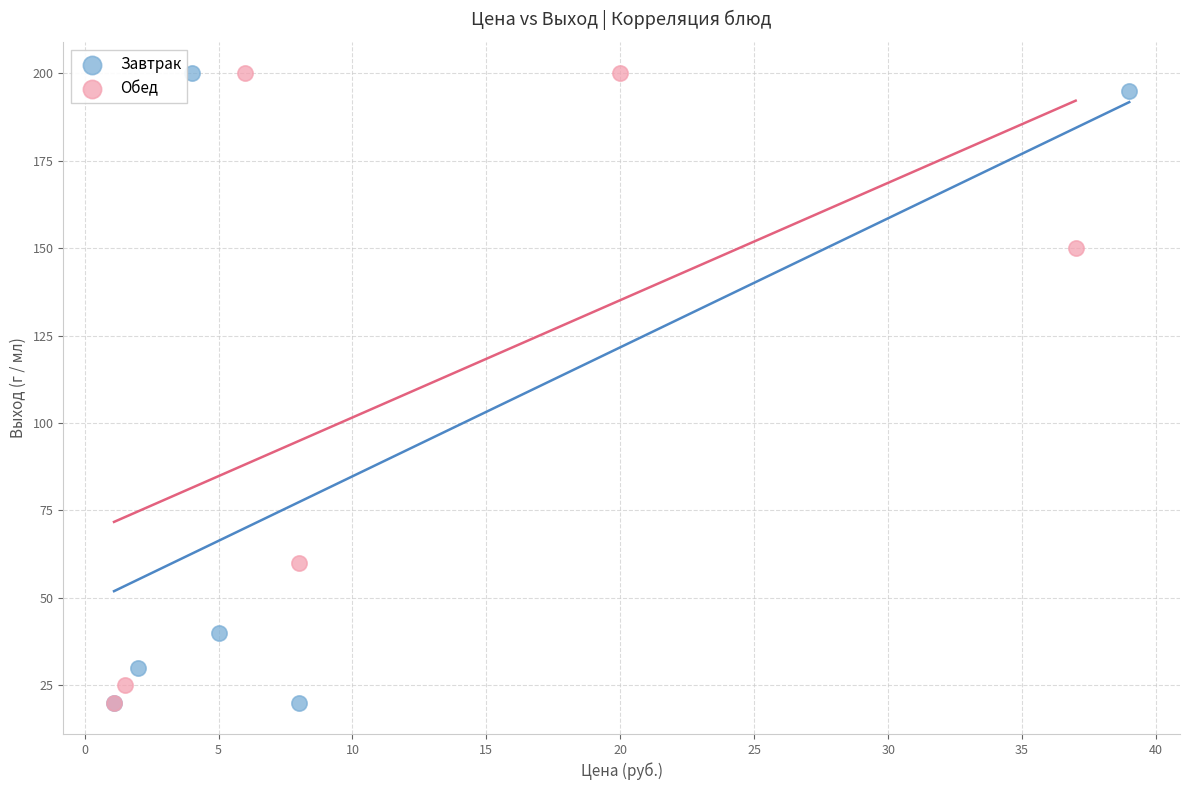

What are all the series names shown in the legend?

Завтрак, Обед